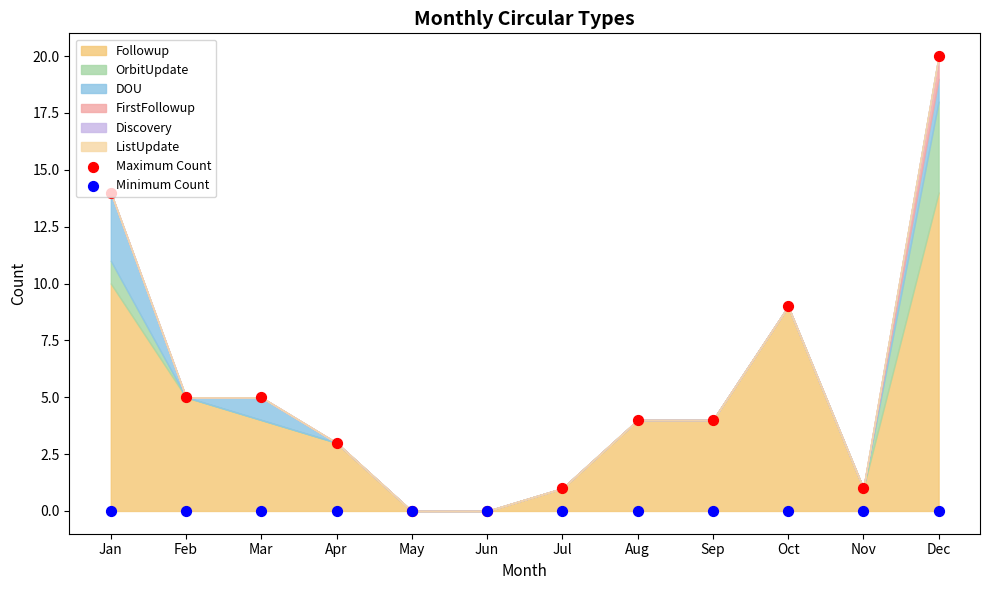

Which series contains the highest Y value?

Maximum Count